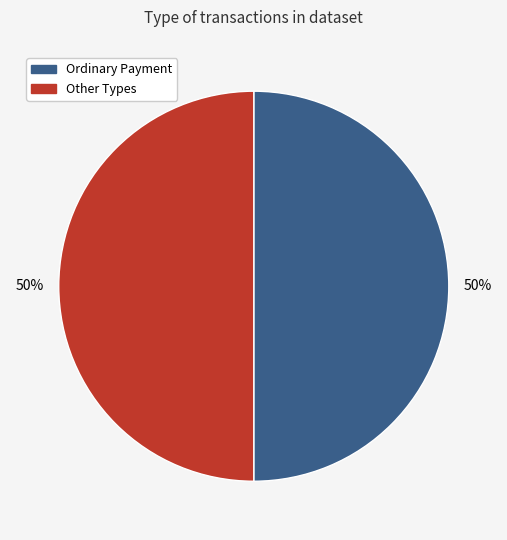

To the nearest percent, what is the average slice percentage?

50%